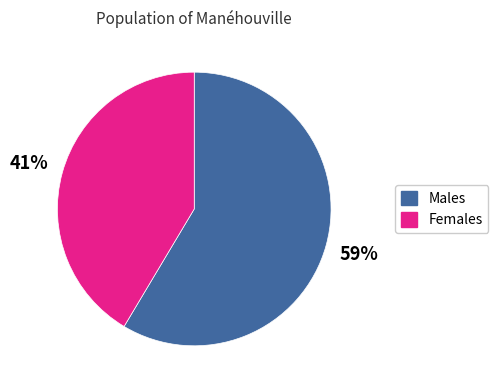

Is there a majority slice in this chart?

Yes